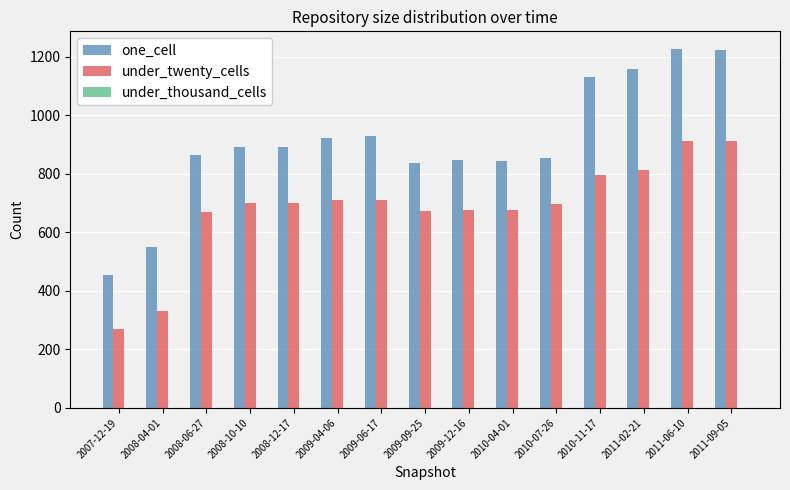

What position from the right is 2009-04-06?

10